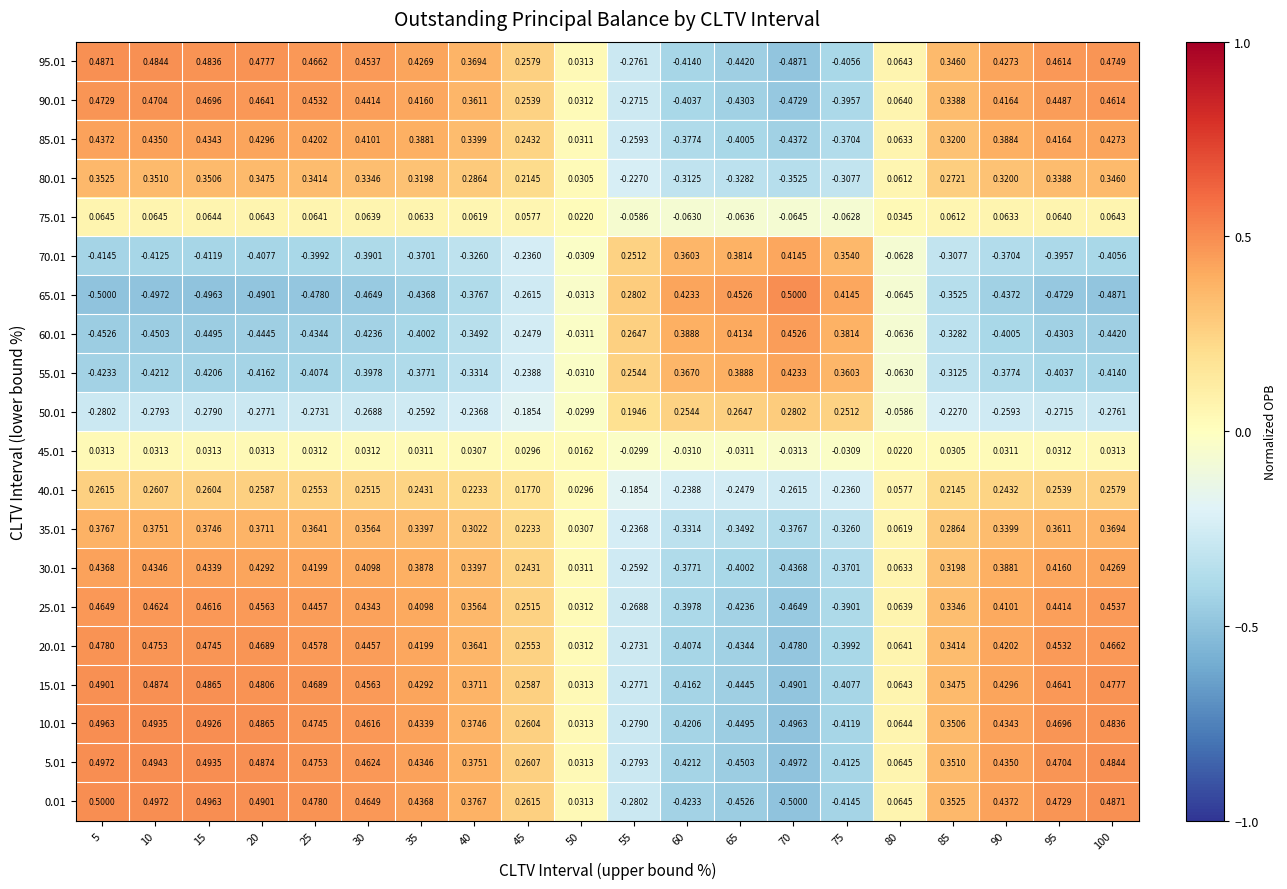

Is the value of 25.01 at 40 greater than the value of 55.01 at 40?

Yes